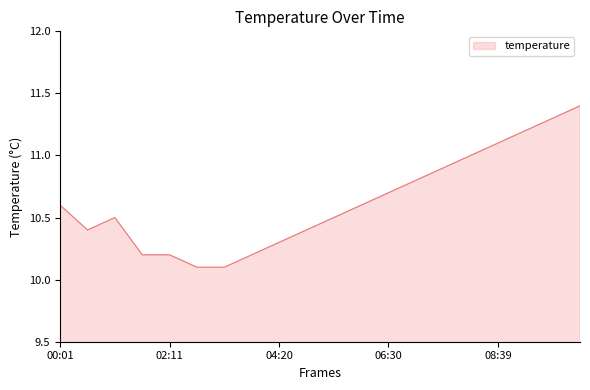

Does the chart have visible grid lines?

No